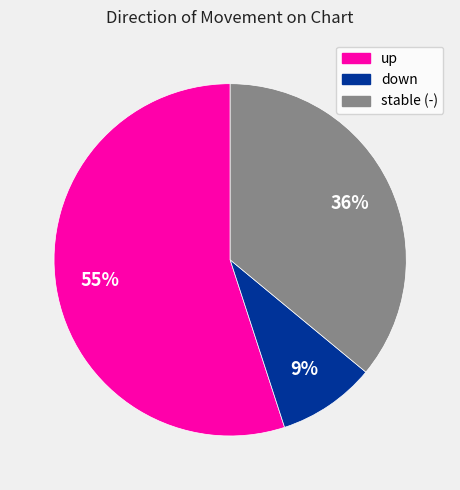

How many slices are in this pie chart?

3